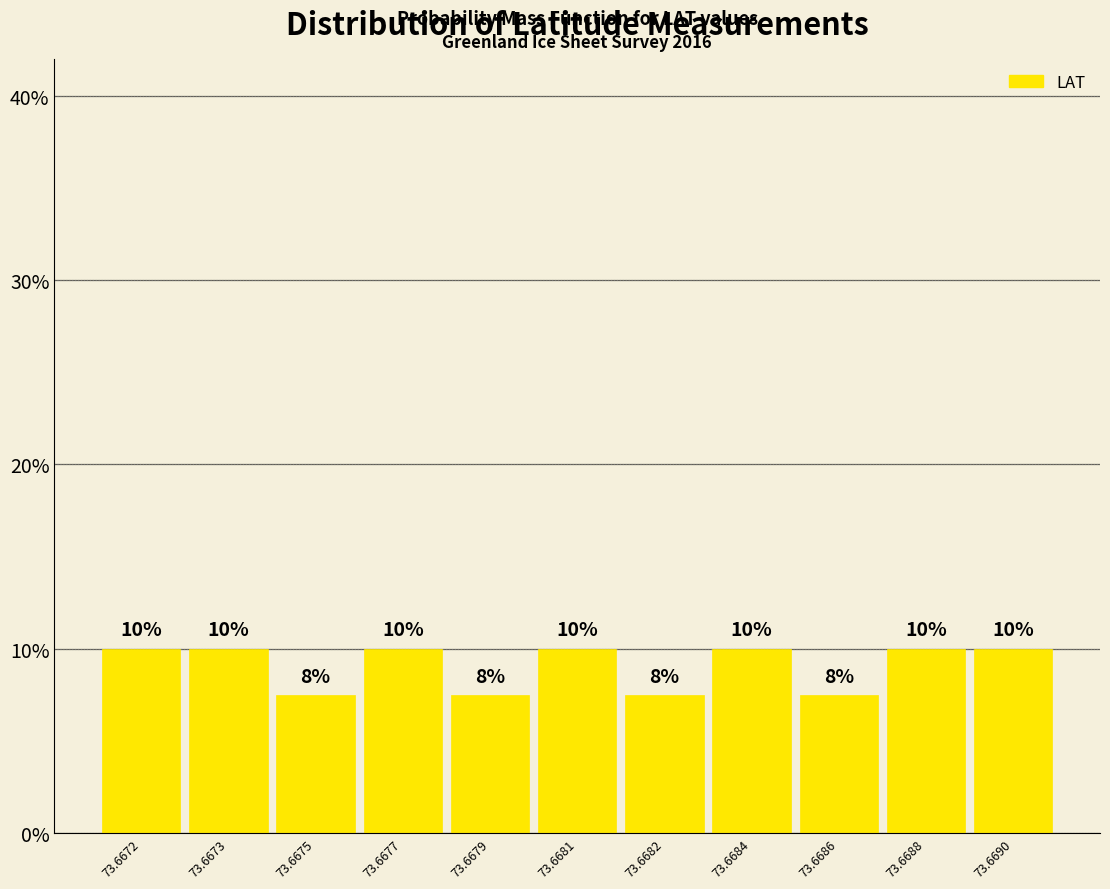

Does the chart contain any negative values?

No